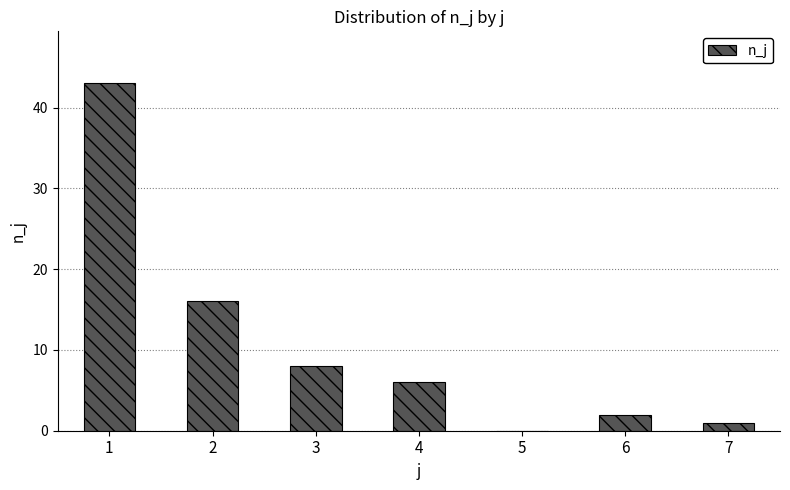

Reading right to left, extract all data points from this chart.

1	2	0	6	8	16	43